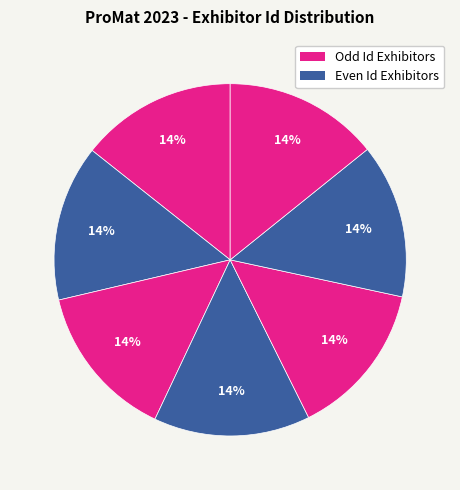

How many slices are in this pie chart?

7